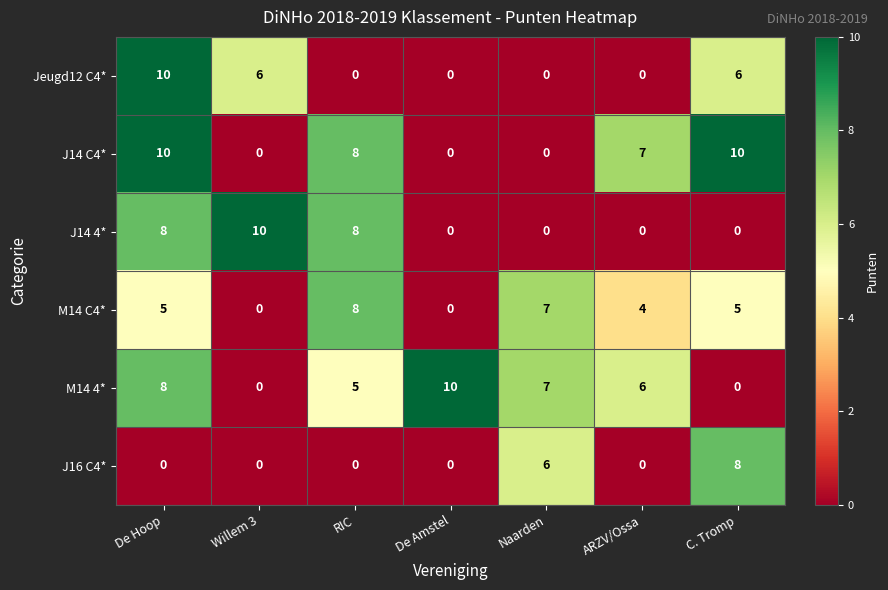

What is the spread (max minus min) of values at RIC?

8